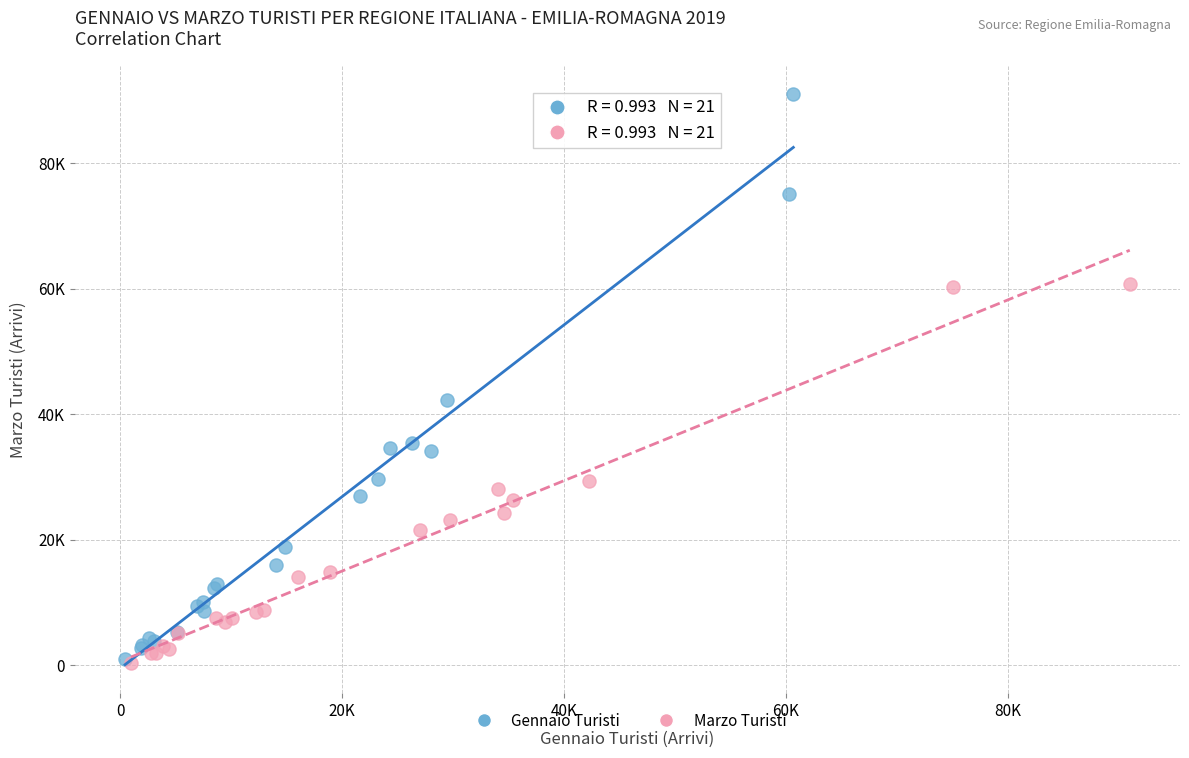

Which series has the largest Y range (max minus min)?

Gennaio Turisti